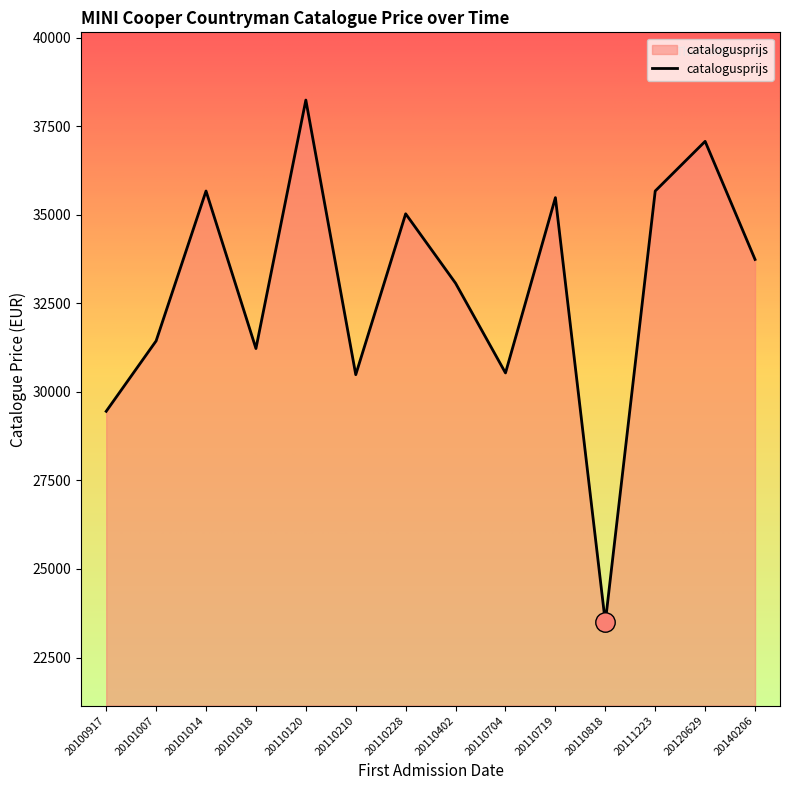

Approximately how many times larger is the value at 20110719 compared to 20101018?

1.1